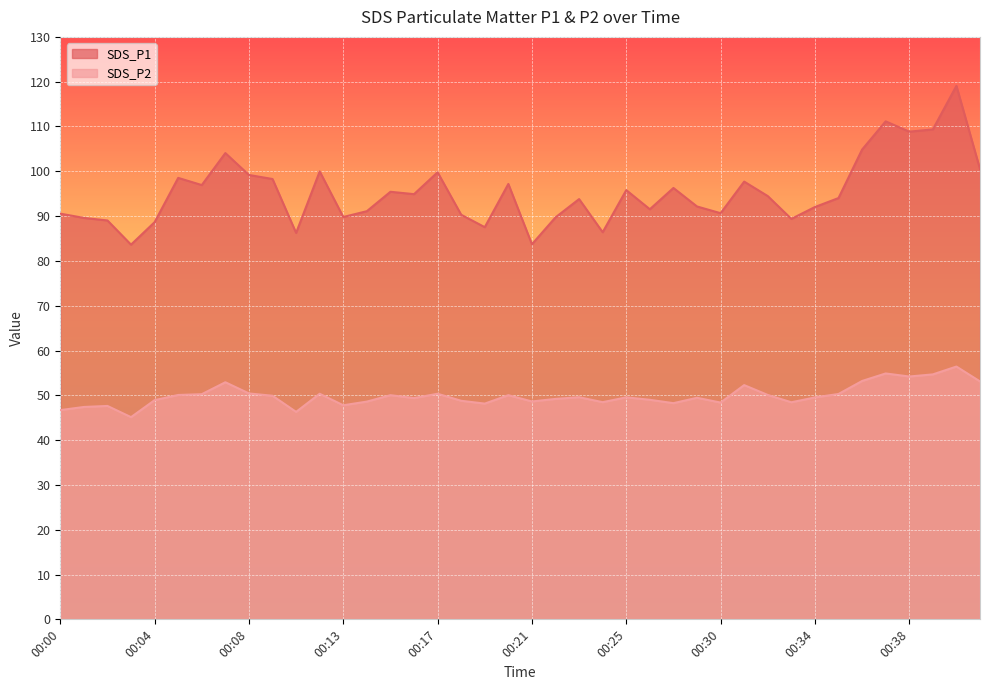

What is the value of the SDS_P2 point at the 17th from the left?

50.4